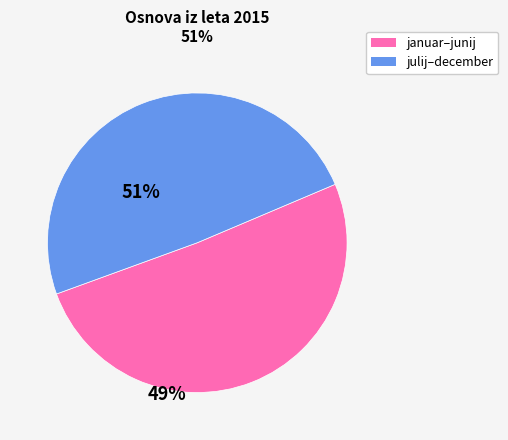

Is there any slice that represents more than half of the pie?

Yes